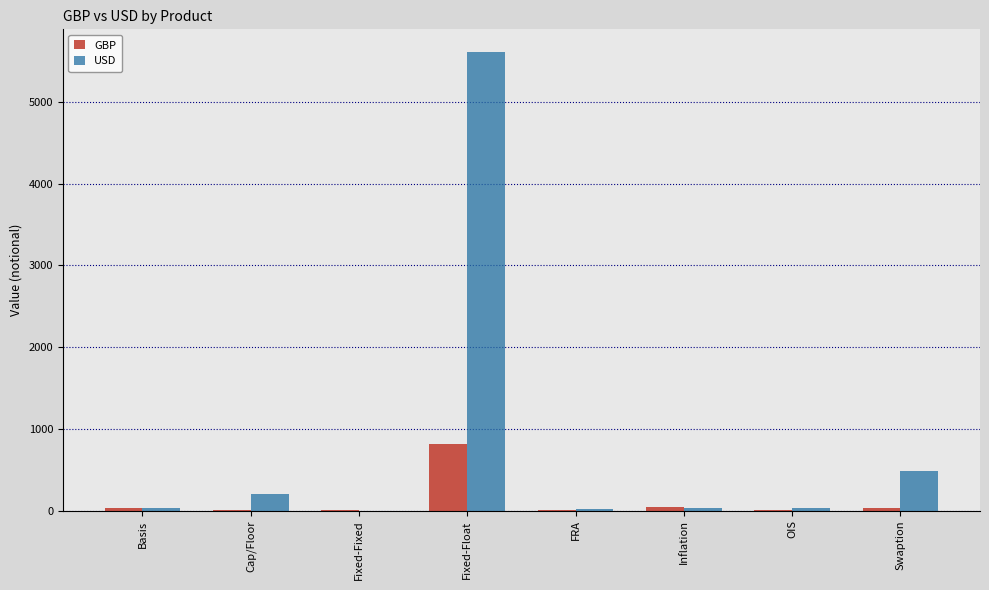

How many data points does each series have?

8